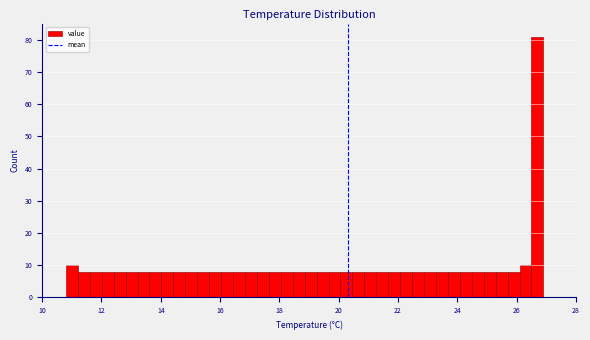

Around what value on the x-axis is the tallest bar? Give the approximate position of its centre, as read against the axis.

26.6